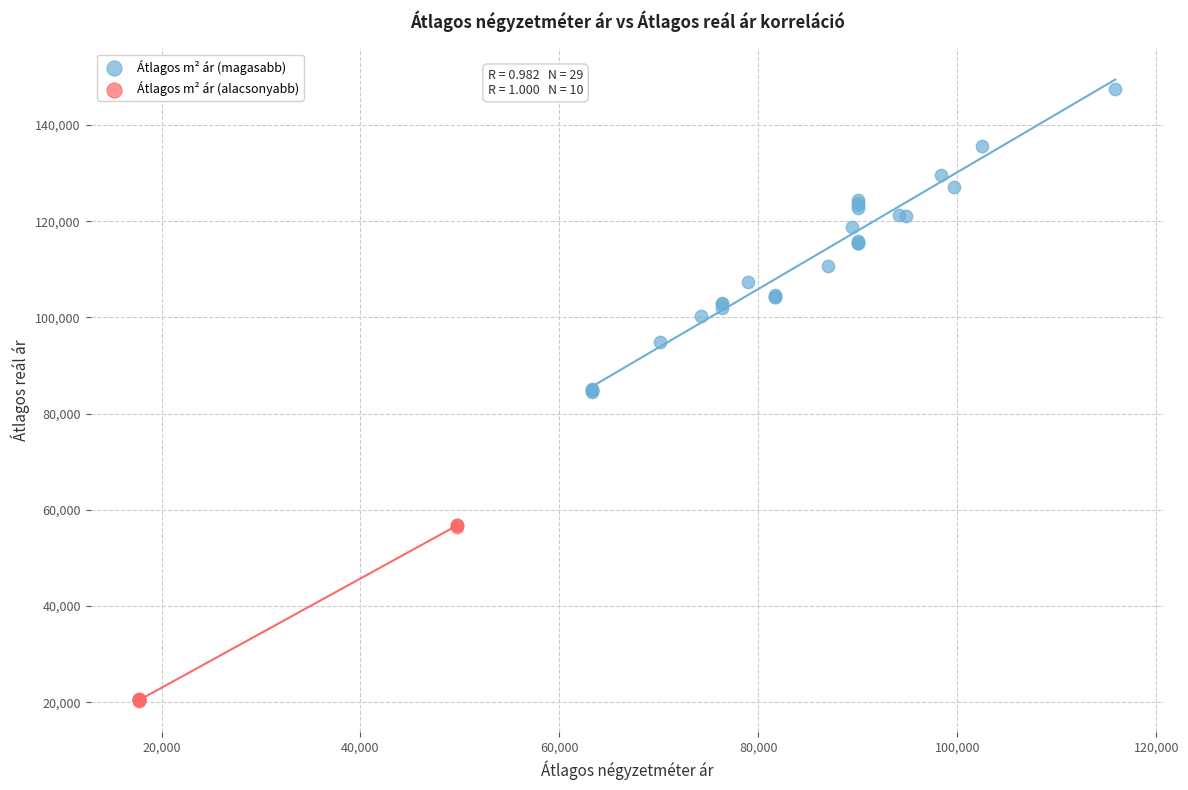

Which series has the widest spread of Y values?

Átlagos m² ár (magasabb)